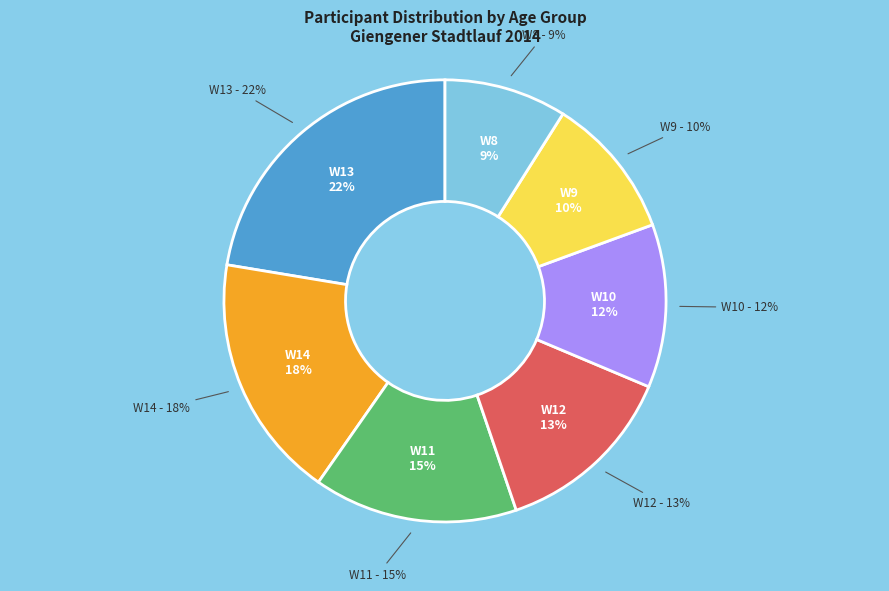

Is W11 the majority of the pie?

No